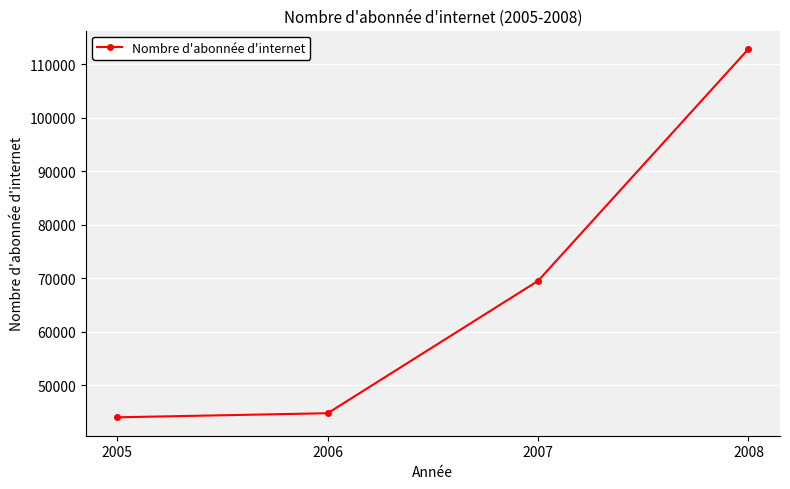

What is the sum of all values?

271257